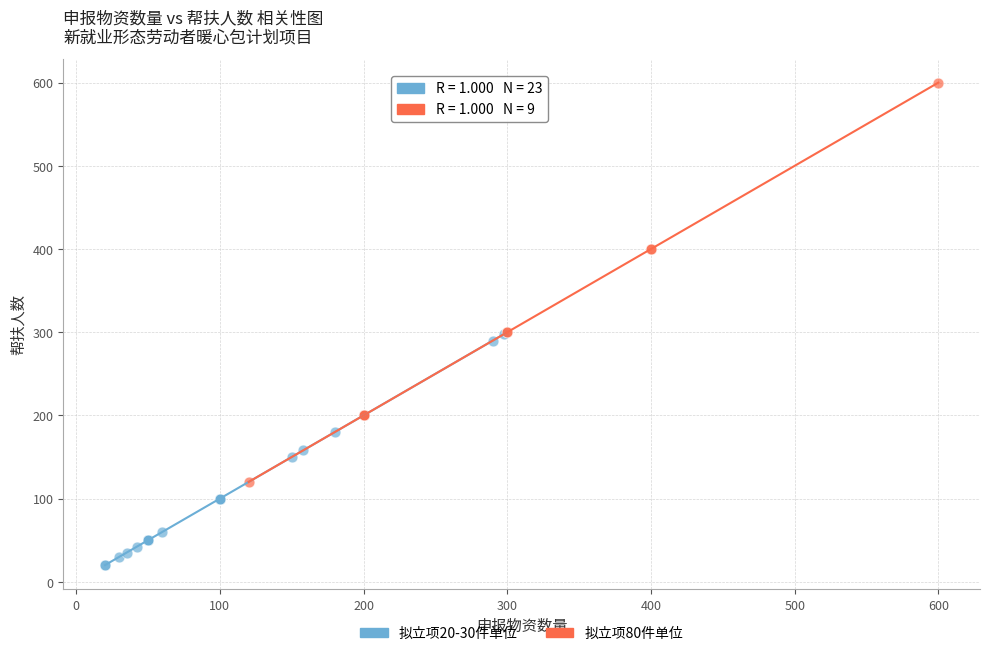

Which series reaches the minimum Y coordinate?

拟立项20-30件单位